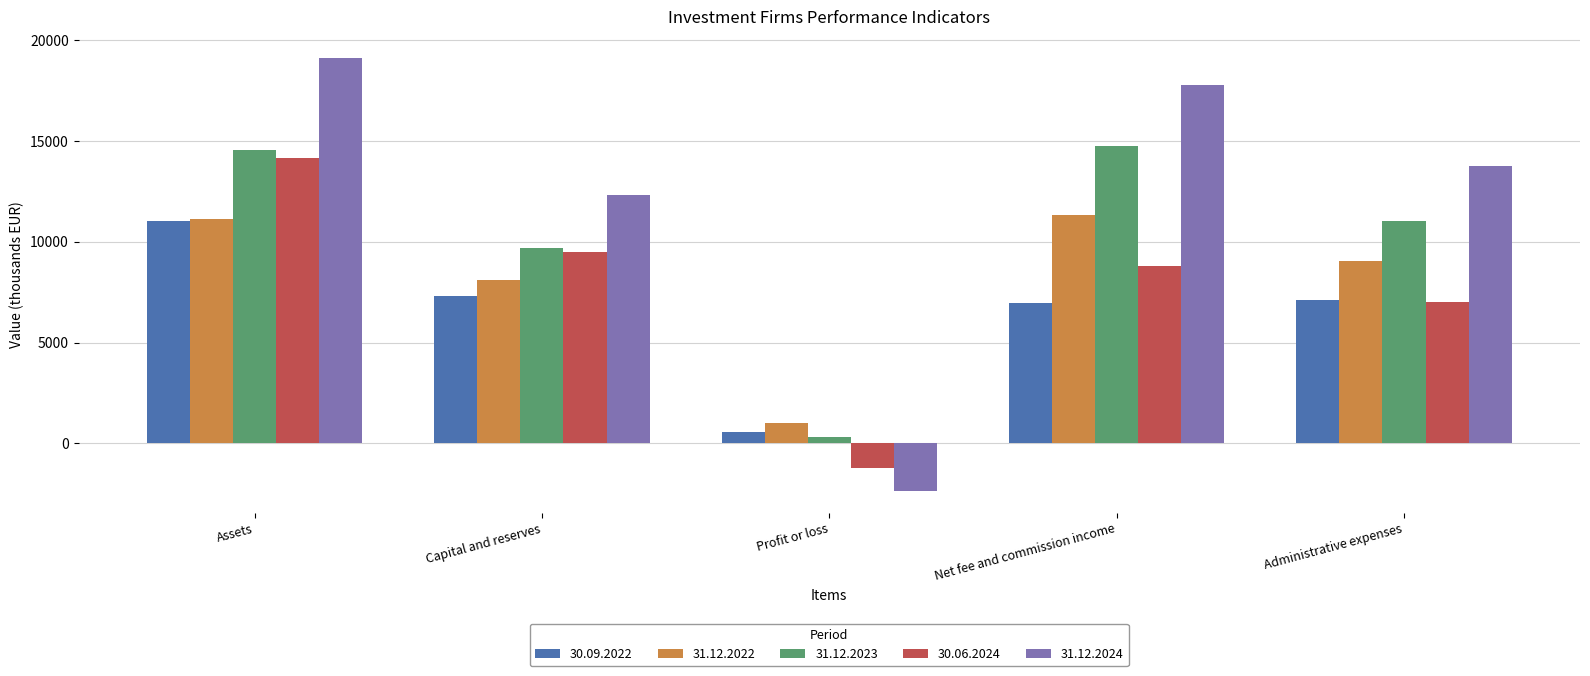

How many groups of bars are there?

5